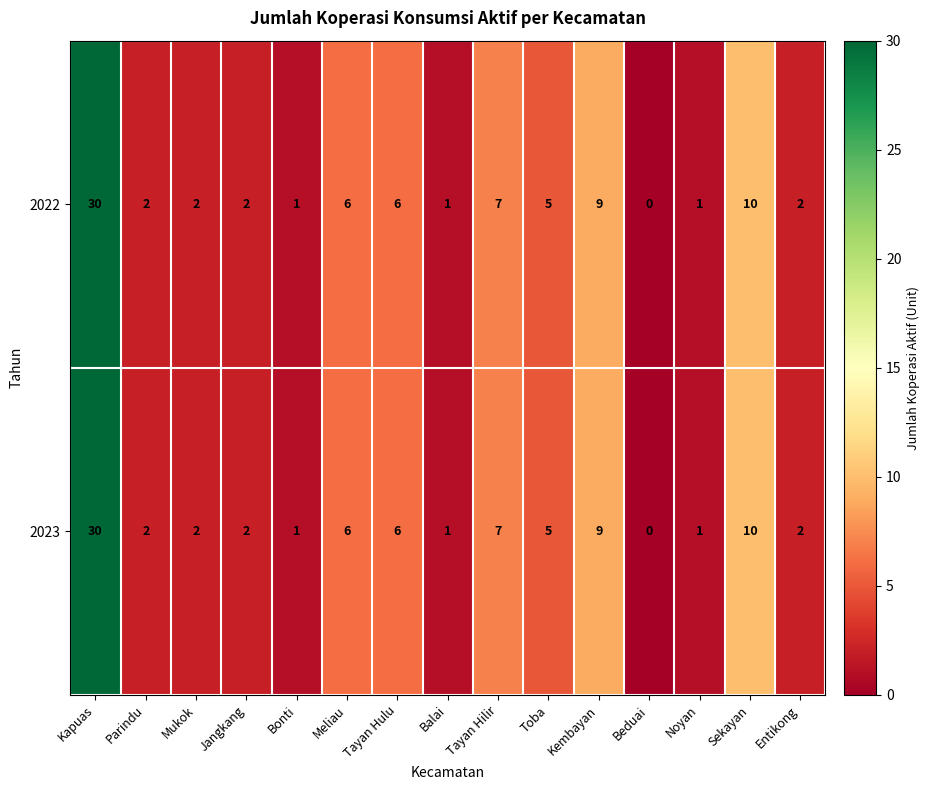

At which category does the chart reach its minimum across all series?

Beduai